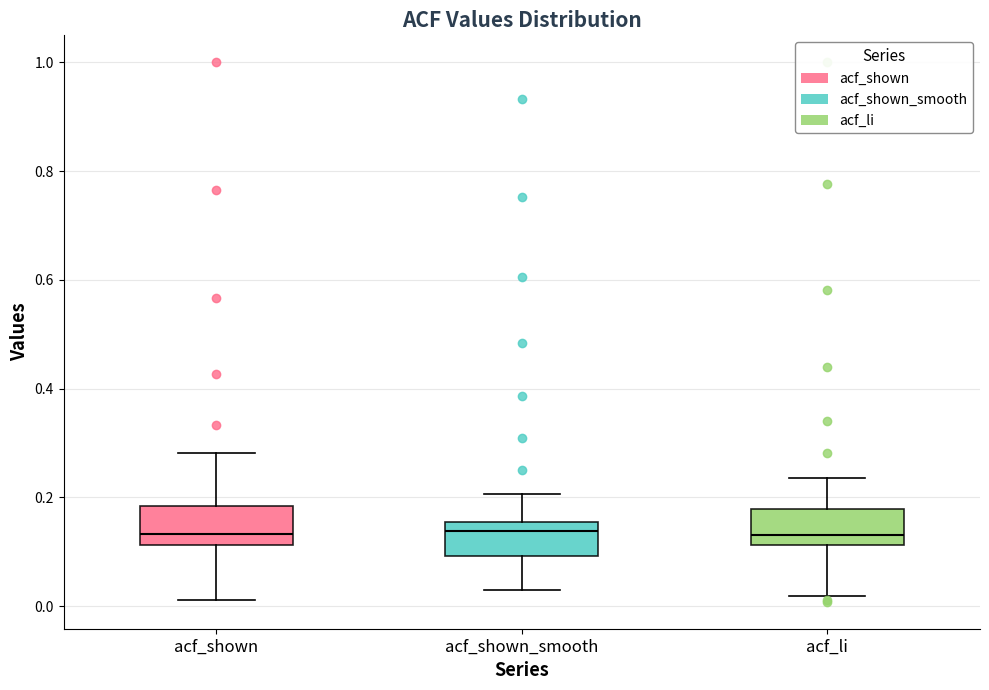

Reading left to right, read every box against the y-axis: the position of its median line, the range the box covers, and the ends of its whiskers. The values are not printed on the chart, so give them approximately, as read against the axis.

acf_shown: median 0.14, box 0.12 to 0.18, whiskers 0.02 to 0.28
acf_shown_smooth: median 0.14, box 0.10 to 0.16, whiskers 0.02 to 0.20
acf_li: median 0.14, box 0.12 to 0.18, whiskers 0.02 to 0.24